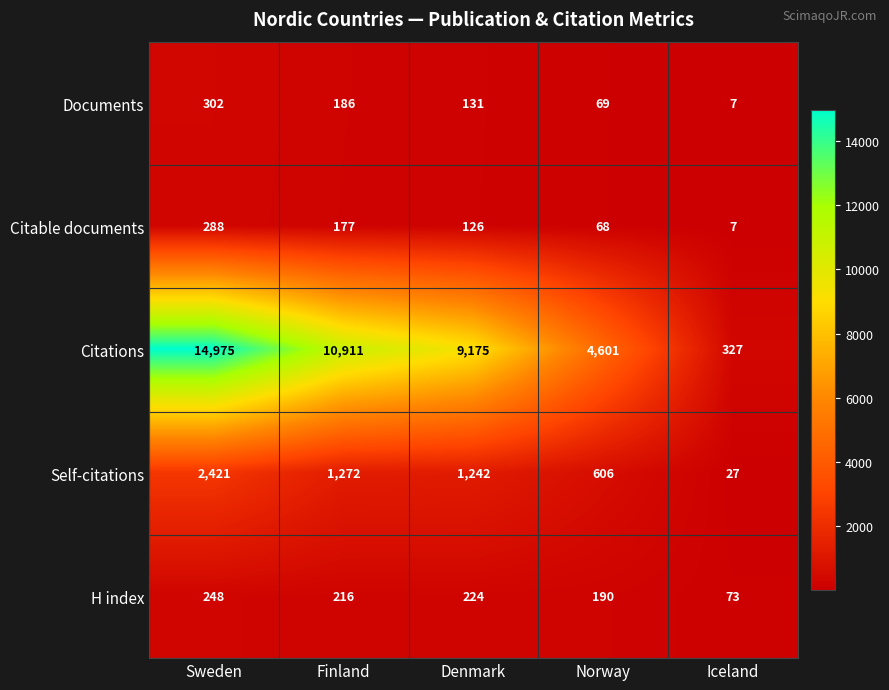

Reading right to left, transcribe all the data shown in this chart.

Documents: Iceland=7	Norway=69	Denmark=131	Finland=186	Sweden=302
Citable documents: Iceland=7	Norway=68	Denmark=126	Finland=177	Sweden=288
Citations: Iceland=327	Norway=4601	Denmark=9175	Finland=10911	Sweden=14975
Self-citations: Iceland=27	Norway=606	Denmark=1242	Finland=1272	Sweden=2421
H index: Iceland=73	Norway=190	Denmark=224	Finland=216	Sweden=248